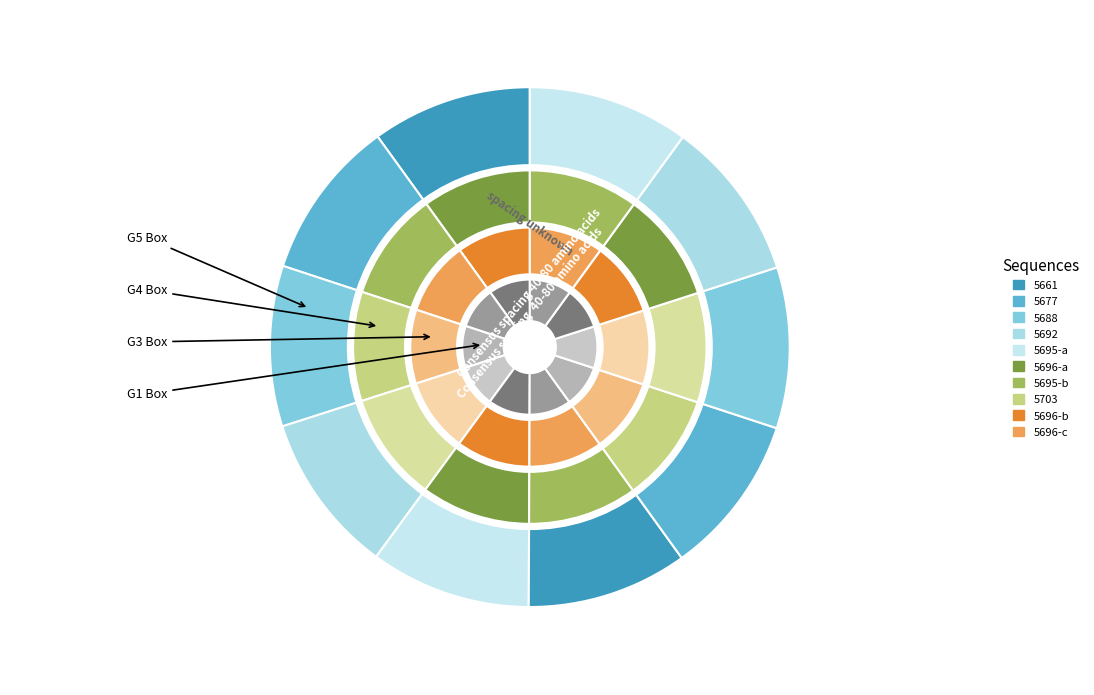

How many segments does this pie chart have?

10